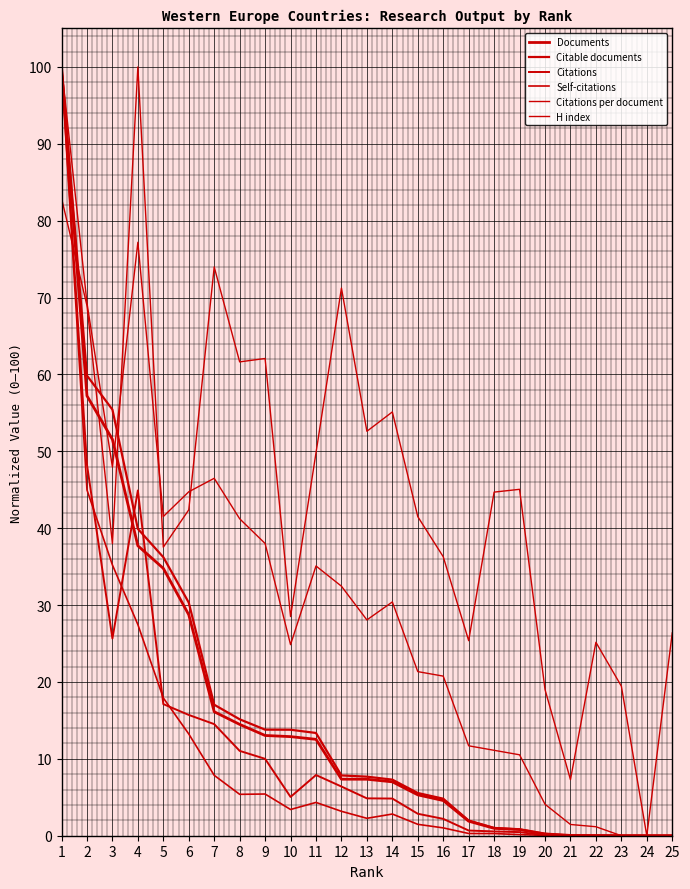

True or false: Citable documents and Self-citations intersect in this chart.

False